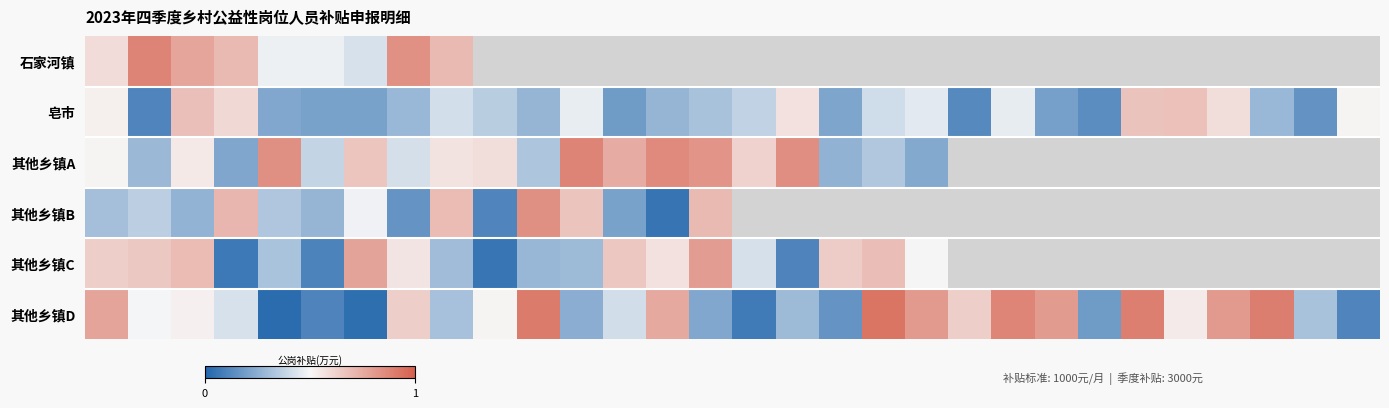

How many data points in 其他乡镇C are above 0?

20